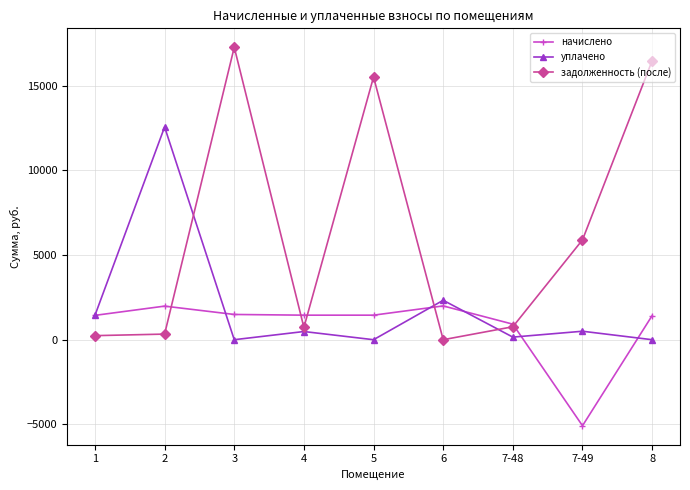

What is the difference between the highest and lowest values at 8?

16482.4